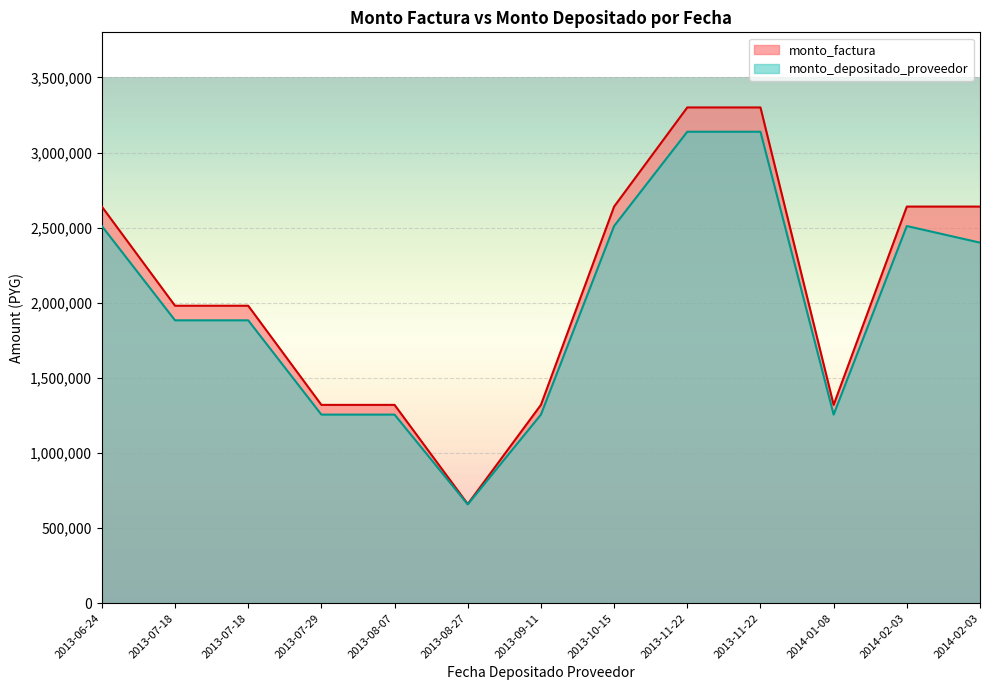

Reading left to right, extract all data points from this chart.

monto_depositado_proveedor: 2013-06-24=2510592	2013-07-18=1882944	2013-07-18=1882944	2013-07-29=1255296	2013-08-07=1255296	2013-08-27=657600	2013-09-11=1255296	2013-10-15=2510592	2013-11-22=3138240	2013-11-22=3138240	2014-01-08=1255296	2014-02-03=2510592	2014-02-03=2400000
monto_factura: 2013-06-24=2640000	2013-07-18=1980000	2013-07-18=1980000	2013-07-29=1320000	2013-08-07=1320000	2013-08-27=660000	2013-09-11=1320000	2013-10-15=2640000	2013-11-22=3300000	2013-11-22=3300000	2014-01-08=1320000	2014-02-03=2640000	2014-02-03=2640000